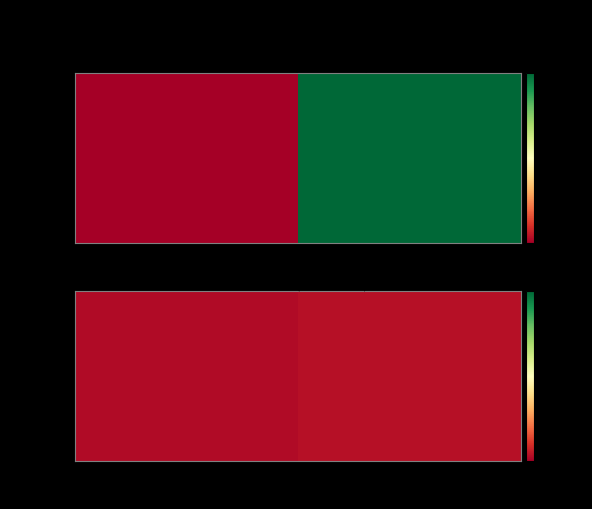

Reading left to right, list all the values displayed in this chart.

direction=-99.1	io_index=-98.6